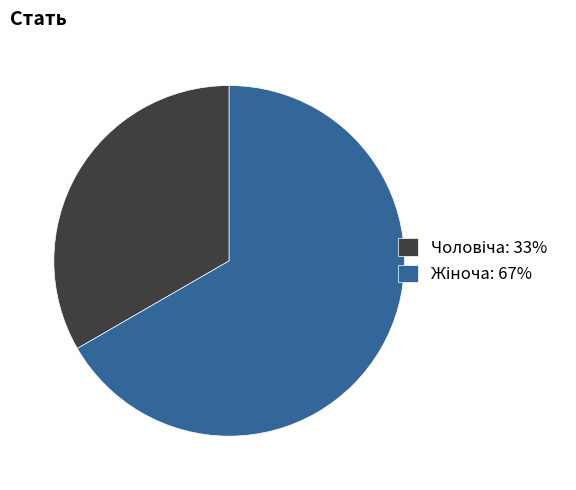

Is there any slice that represents more than half of the pie?

Yes